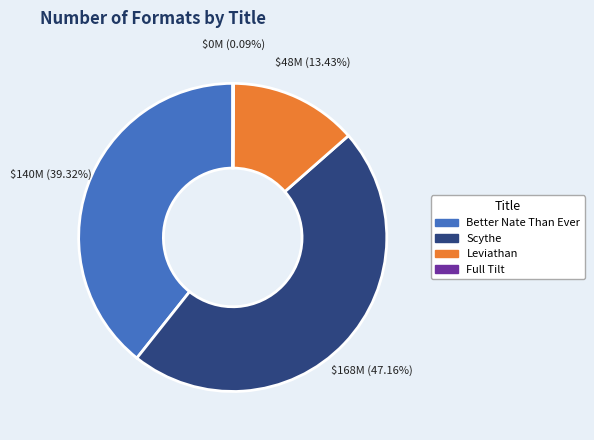

What percentage do Better Nate Than Ever and Scythe together represent?

86.5%